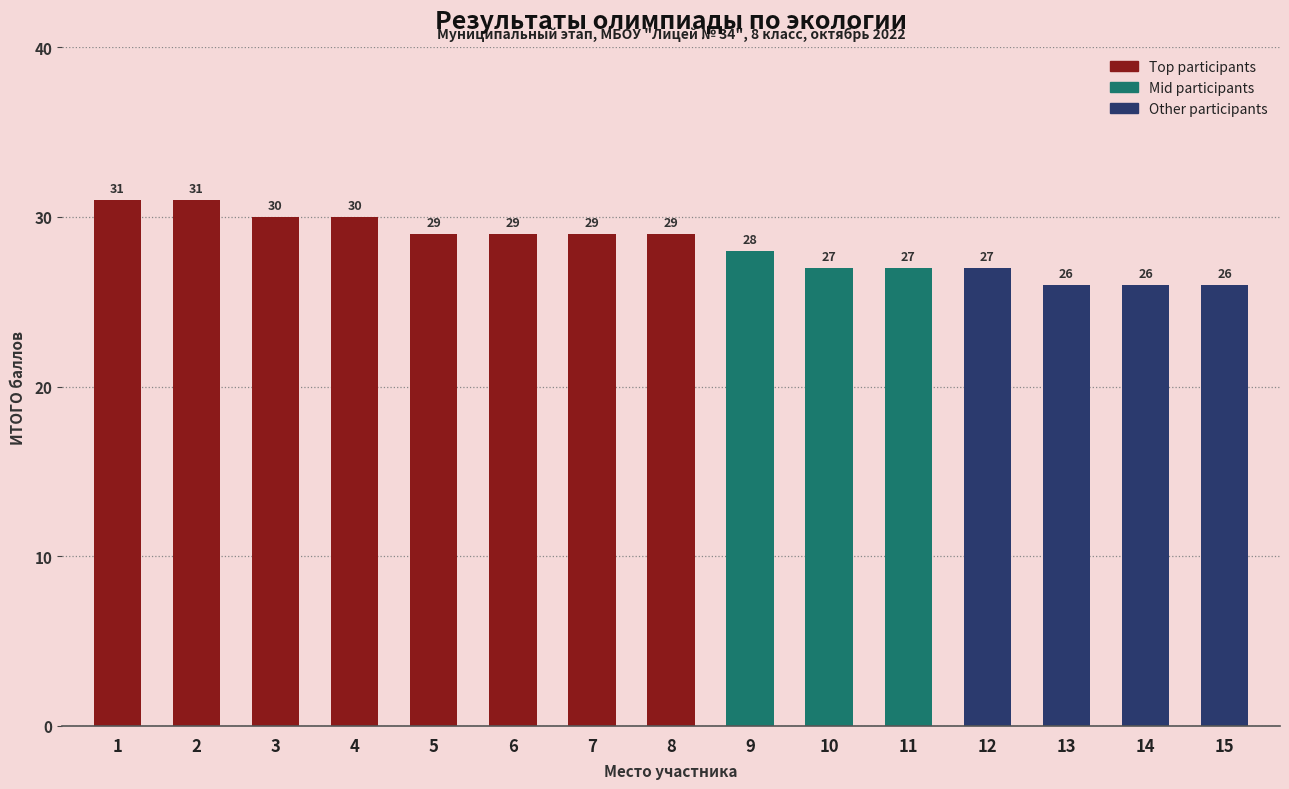

Between 15 and 3, which is larger?

3